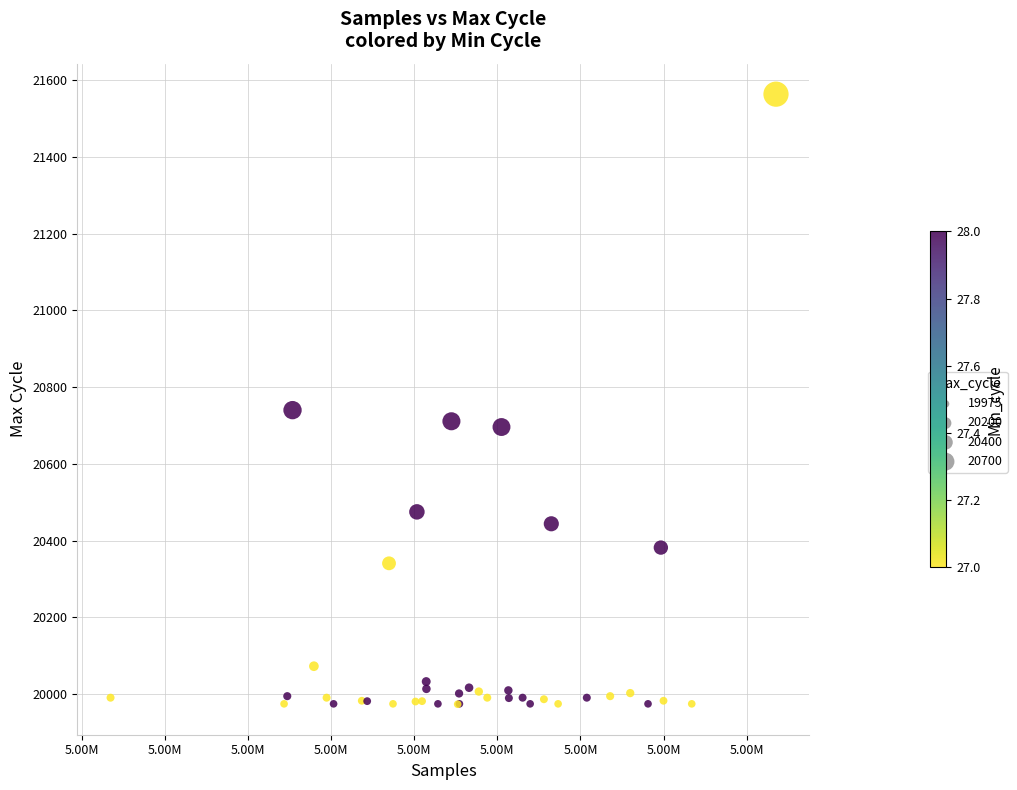

What Y value in the scatter plot is closest to 20768?

20740